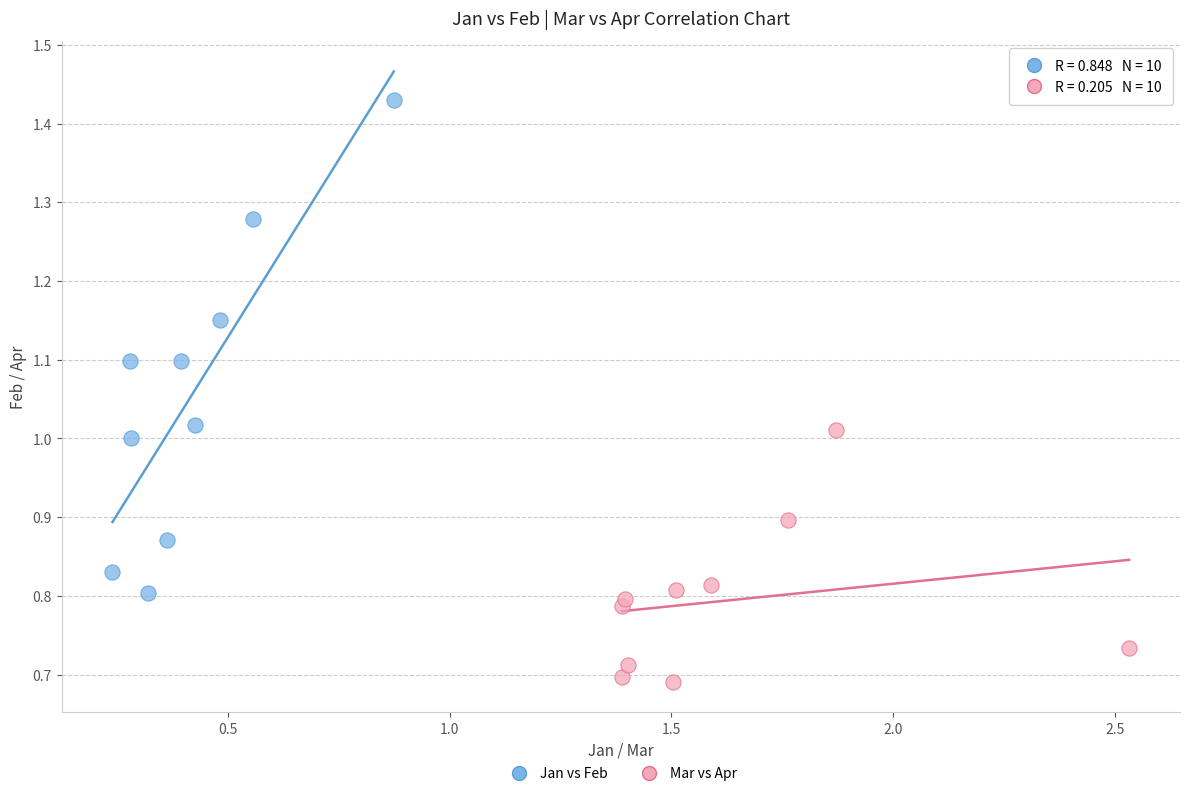

Which series reaches the minimum Y coordinate?

Mar vs Apr